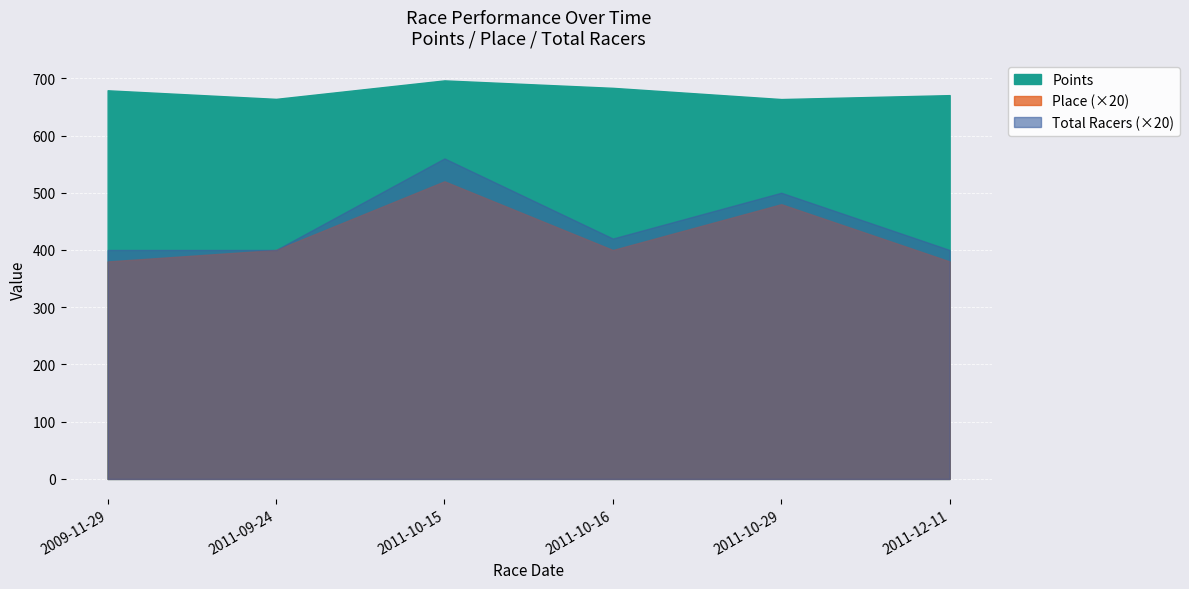

What is the label of the 2nd point from the right?

2011-10-29